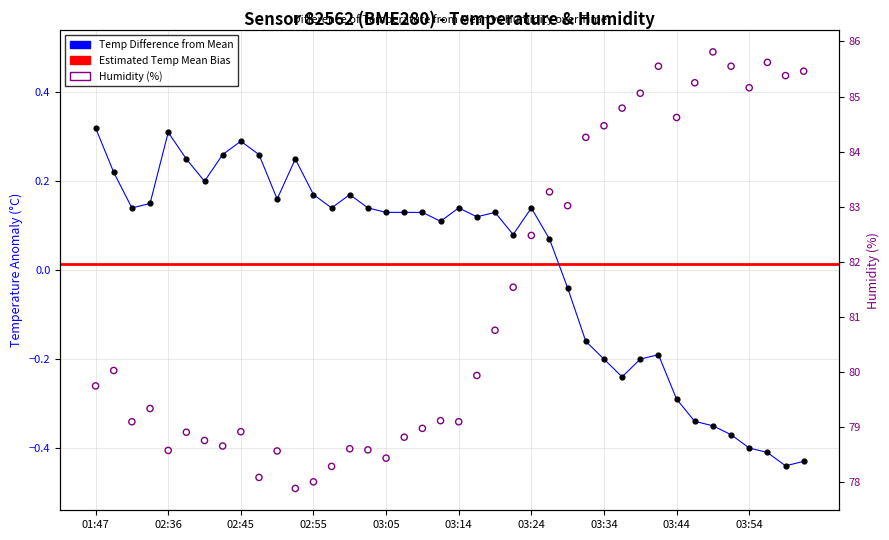

Is the value of humidity at 5 greater than the value of temperature at 38?

Yes